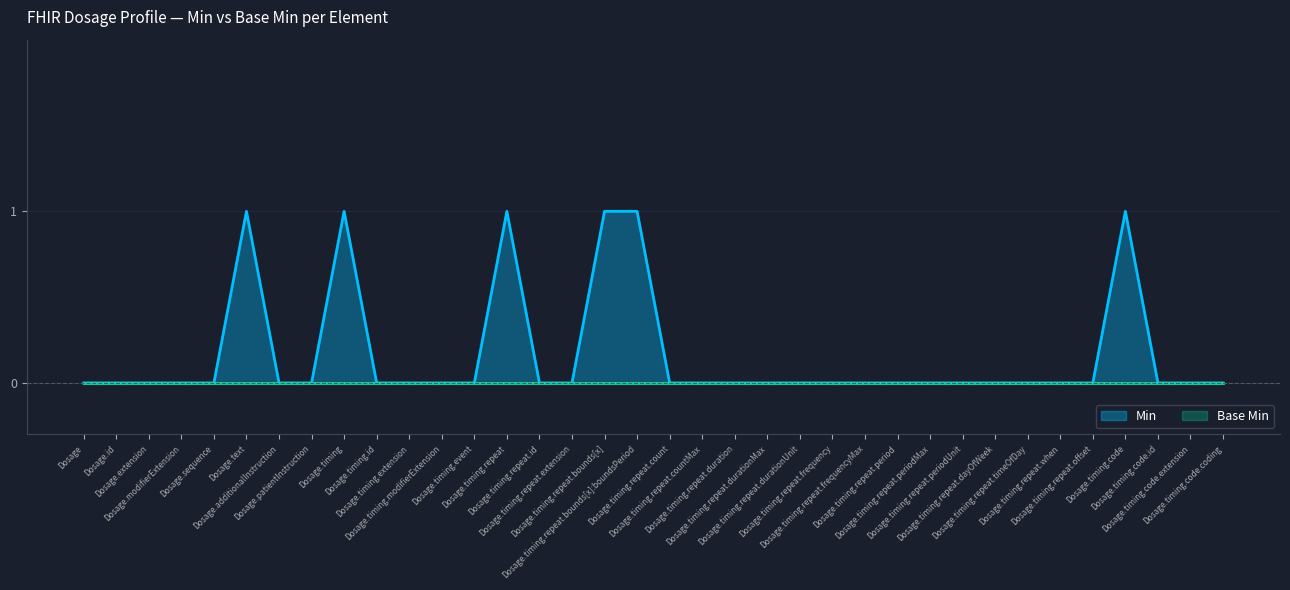

Reading right to left, extract all data points from this chart.

0	0	0	1	0	0	0	0	0	0	0	0	0	0	0	0	0	0	1	1	0	0	1	0	0	0	0	1	0	0	1	0	0	0	0	0